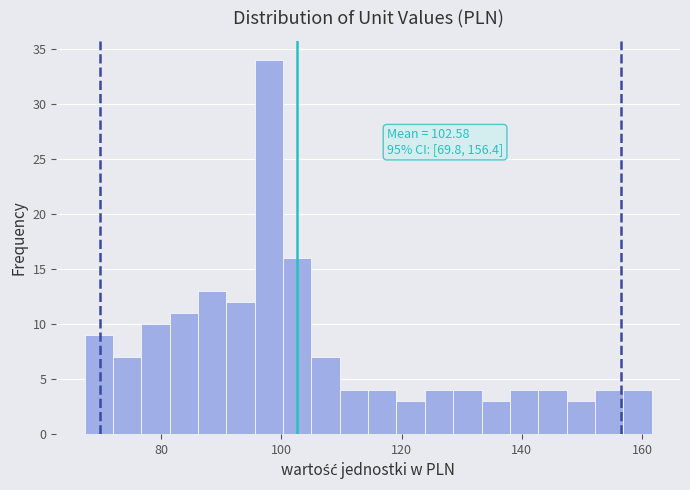

Read against the x-axis, roughly where is the centre of the tallest bar?

98